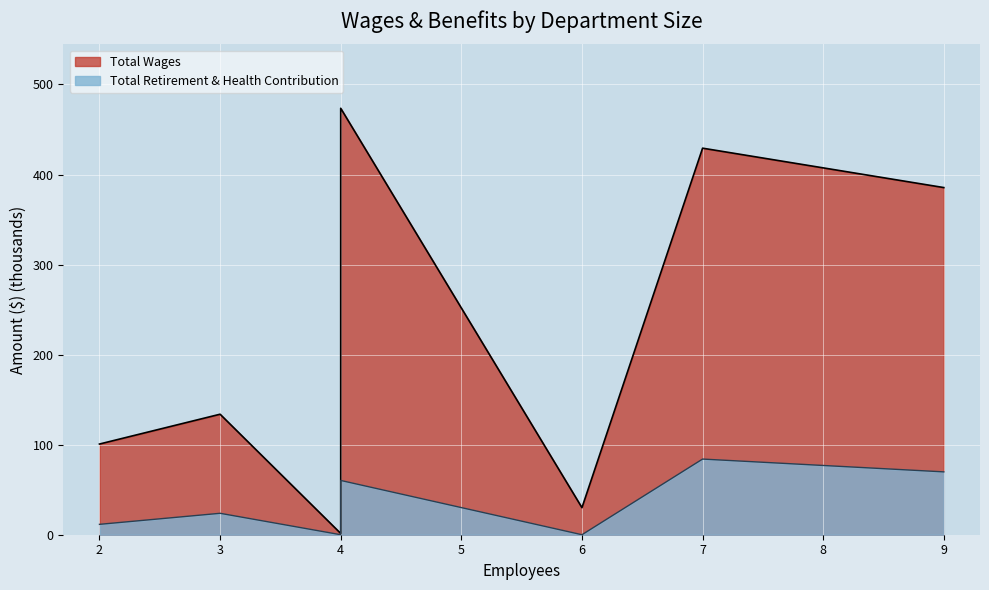

Reading right to left, list all the values displayed in this chart.

Total Wages: 9=385.5	7=429.3	6=30.1	4=473.6	4=1.4	3=133.8	2=100.7
Total Retirement & Health Contribution: 9=69.8	7=84.0	6=0.0	4=60.3	4=0.0	3=23.8	2=11.5